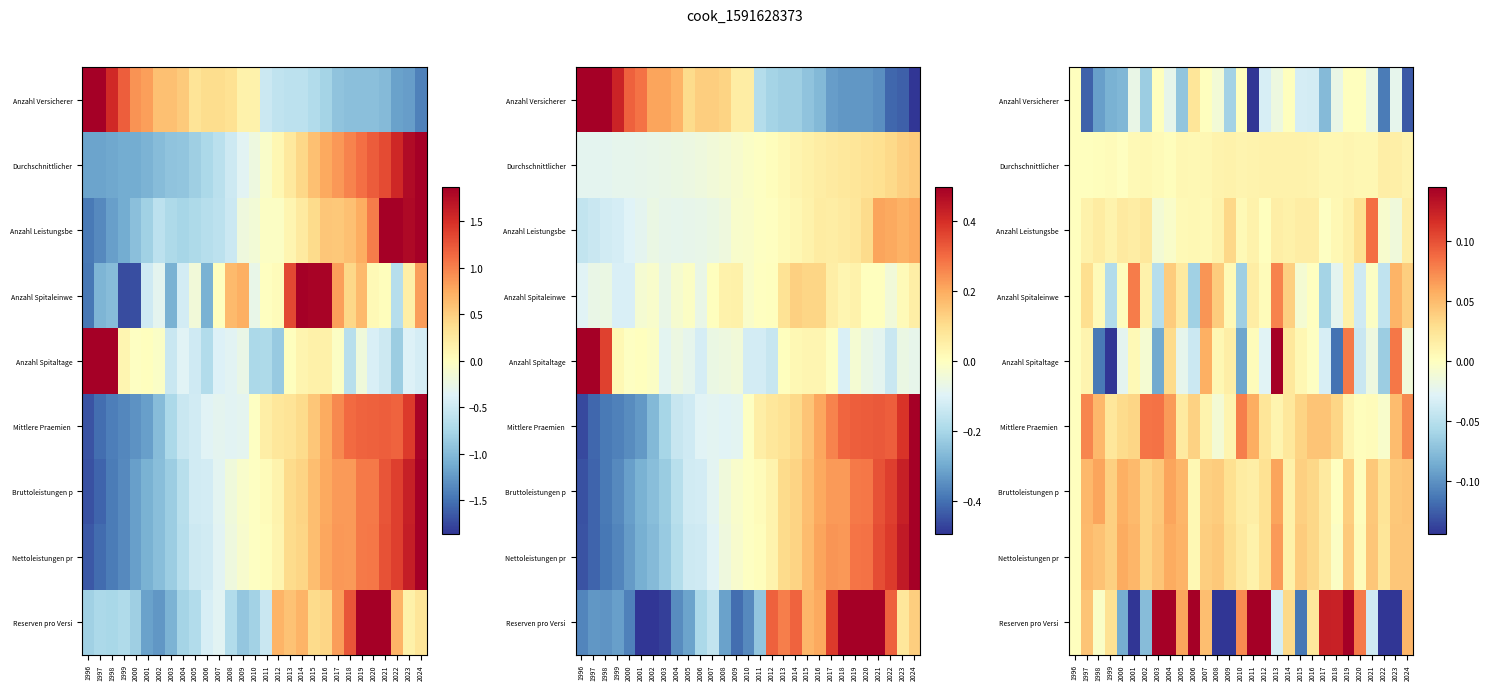

Which category has the lowest value in the Anzahl Versicherer series?

2011